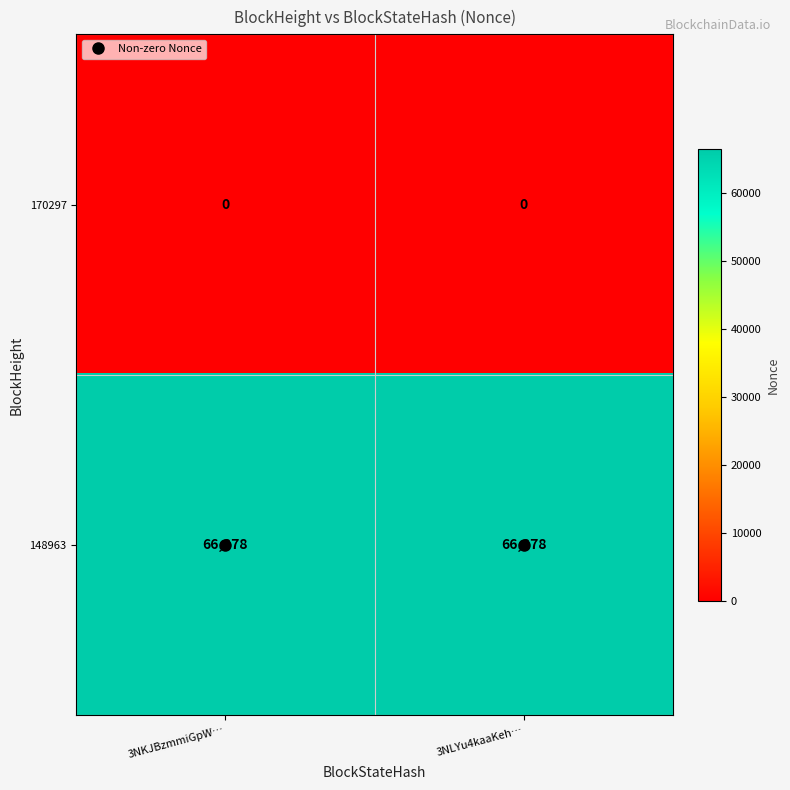

What is the spread (max minus min) of values at 3NLYu4kaaKeh…?

66378